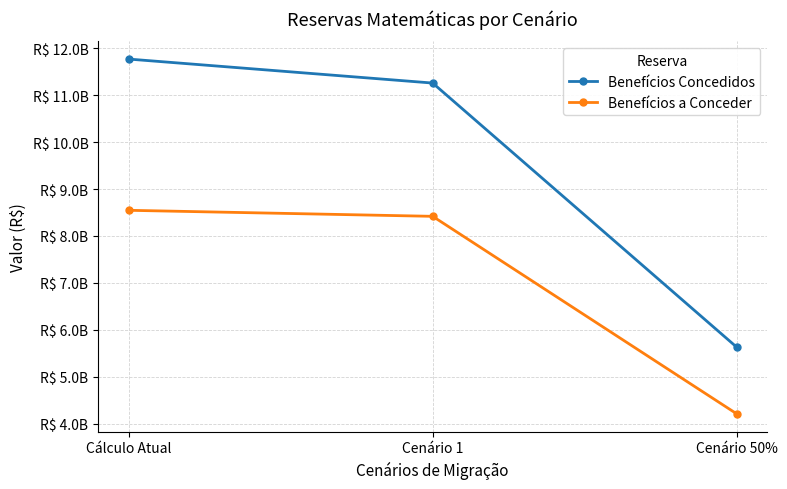

What are all the series names shown in the legend?

Benefícios Concedidos, Benefícios a Conceder